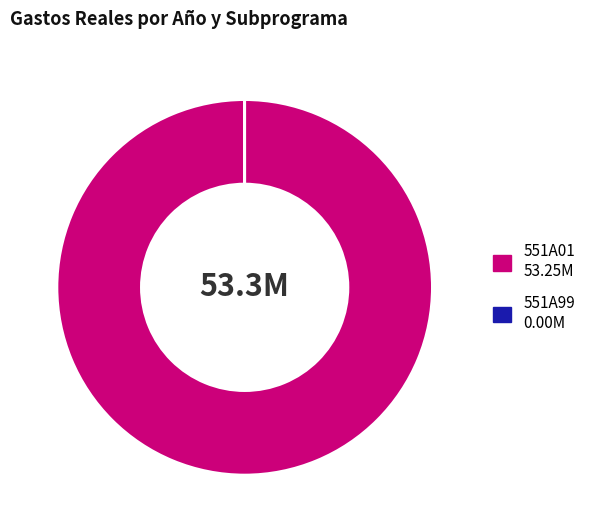

Is there any slice that represents more than half of the pie?

Yes